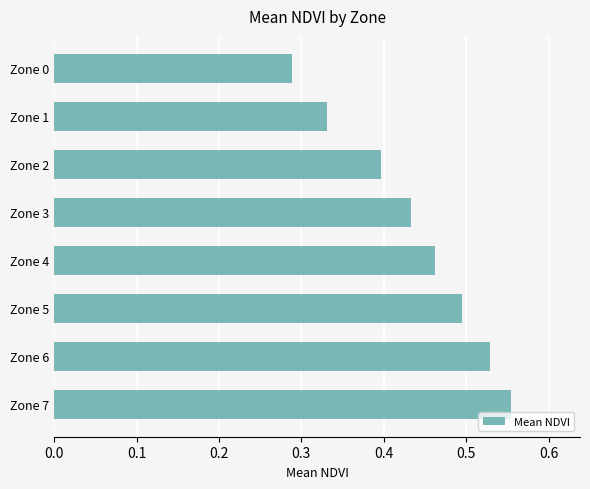

Rank the categories by value from highest to lowest.

Zone 7, Zone 6, Zone 5, Zone 4, Zone 3, Zone 2, Zone 1, Zone 0